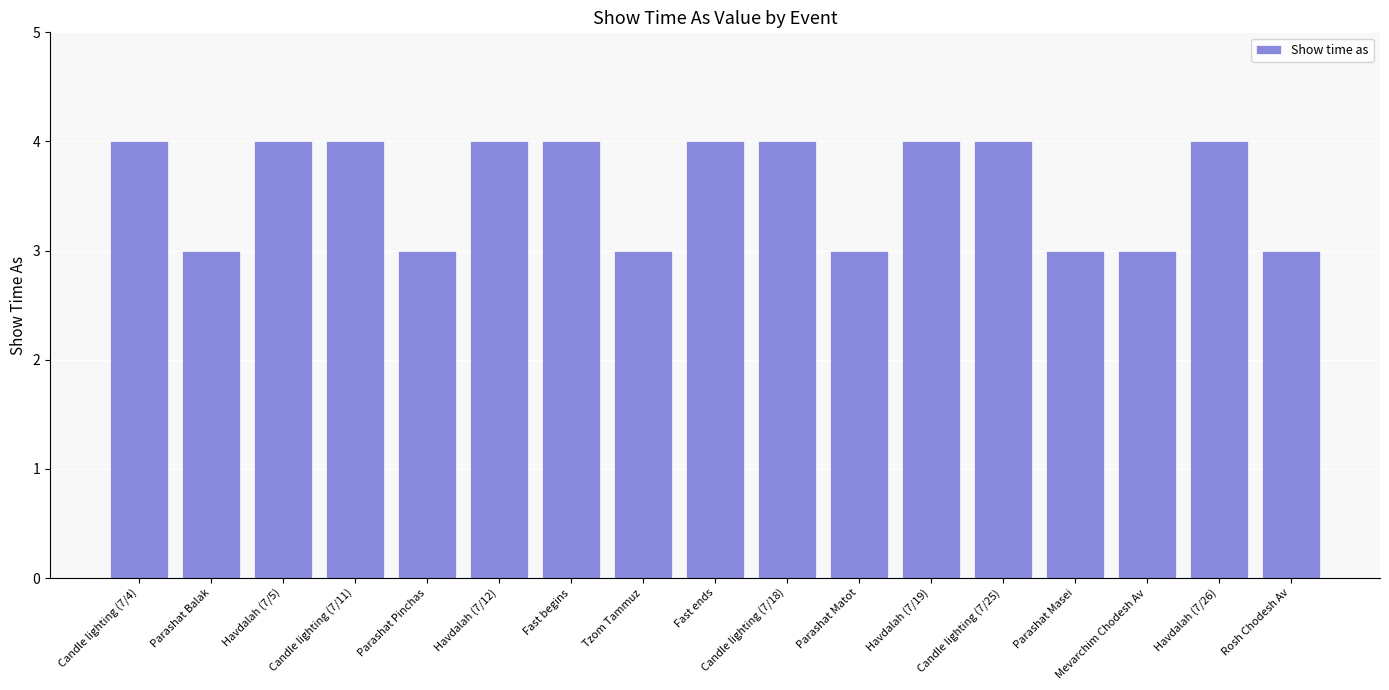

What value does the data have at Parashat Matot?

3